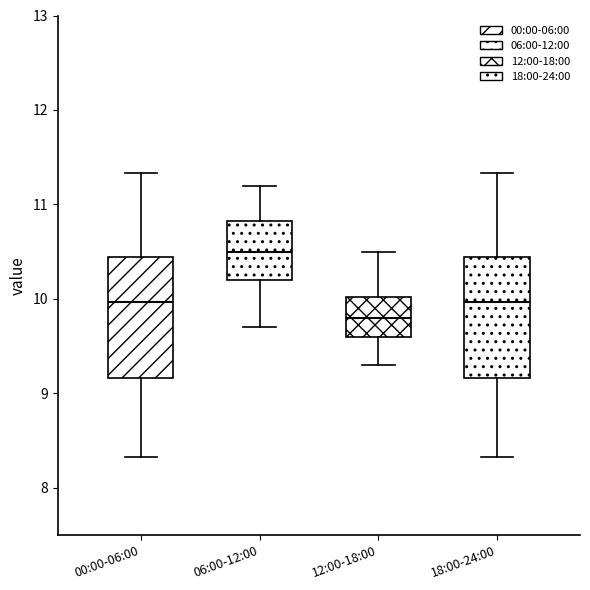

Reading left to right, transcribe this box plot: for each box, give where its median line is, the range the box spans, and where its two whiskers end, as read against the y-axis. The values are not printed on the chart, so give them approximately, as read against the axis.

00:00-06:00: median 10.0, box 9.2 to 10.4, whiskers 8.3 to 11.3
06:00-12:00: median 10.5, box 10.2 to 10.8, whiskers 9.7 to 11.2
12:00-18:00: median 9.8, box 9.6 to 10.0, whiskers 9.3 to 10.5
18:00-24:00: median 10.0, box 9.2 to 10.4, whiskers 8.3 to 11.3